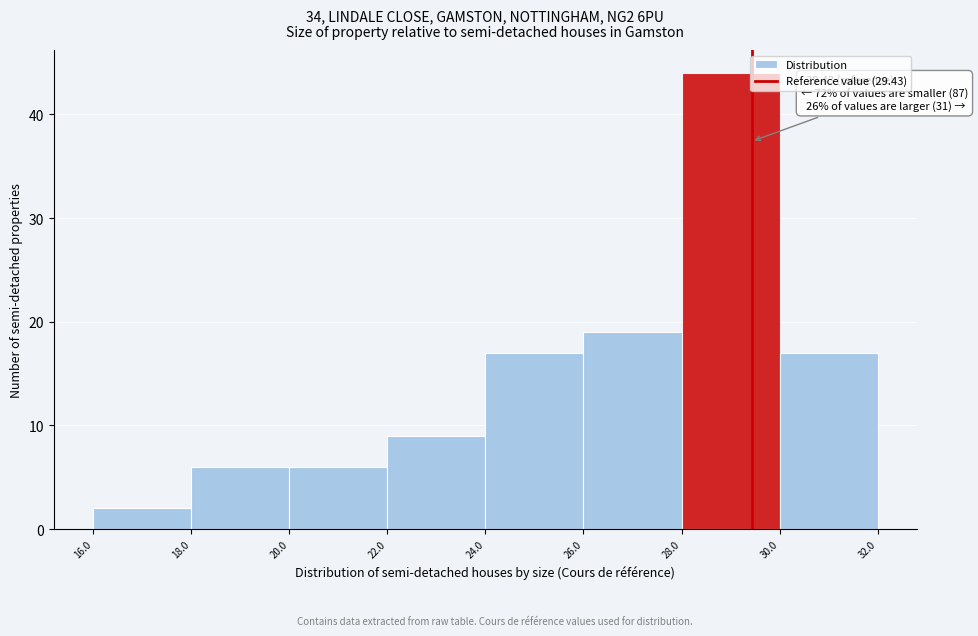

Over which range of the x-axis is the bar tallest?

28.0 to 30.0